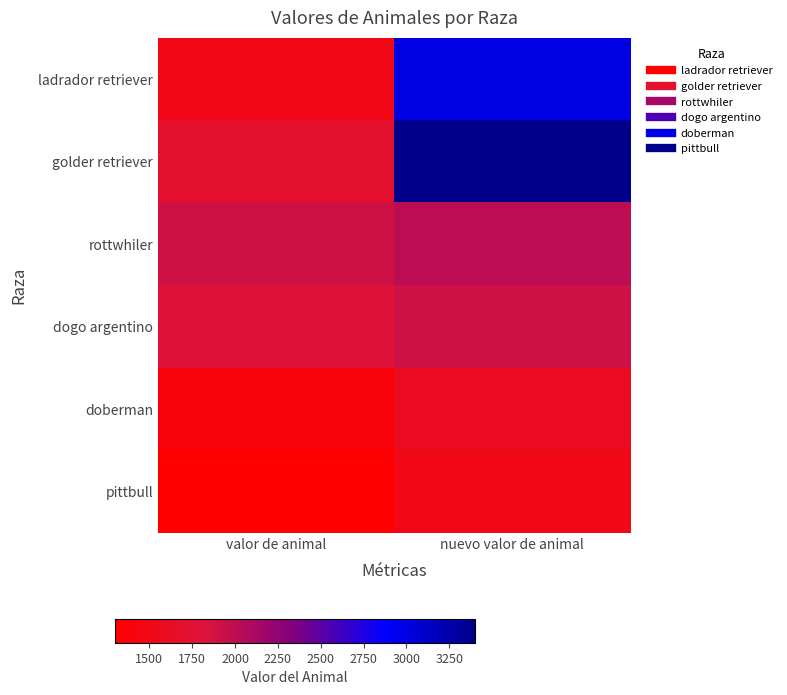

Which label corresponds to the largest value in the chart?

nuevo valor de animal